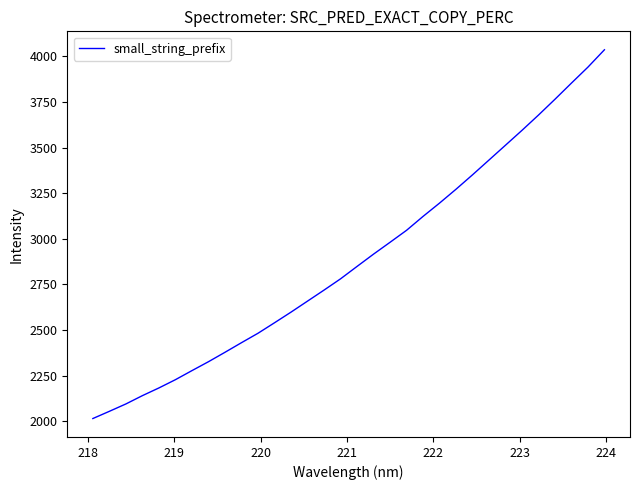

What is the greatest value displayed?

4036.7